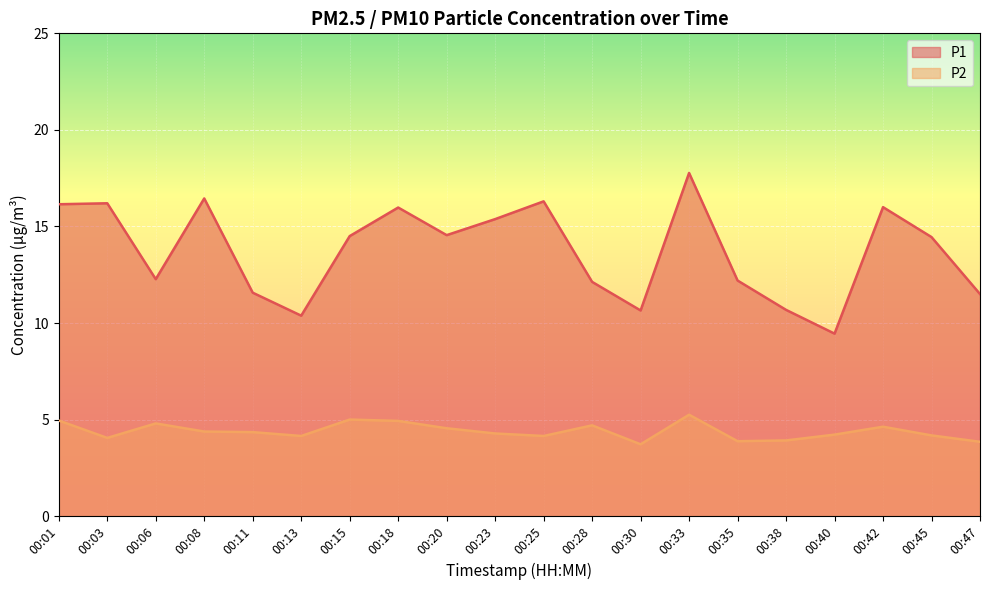

Does the chart display data point markers on the line(s)?

No